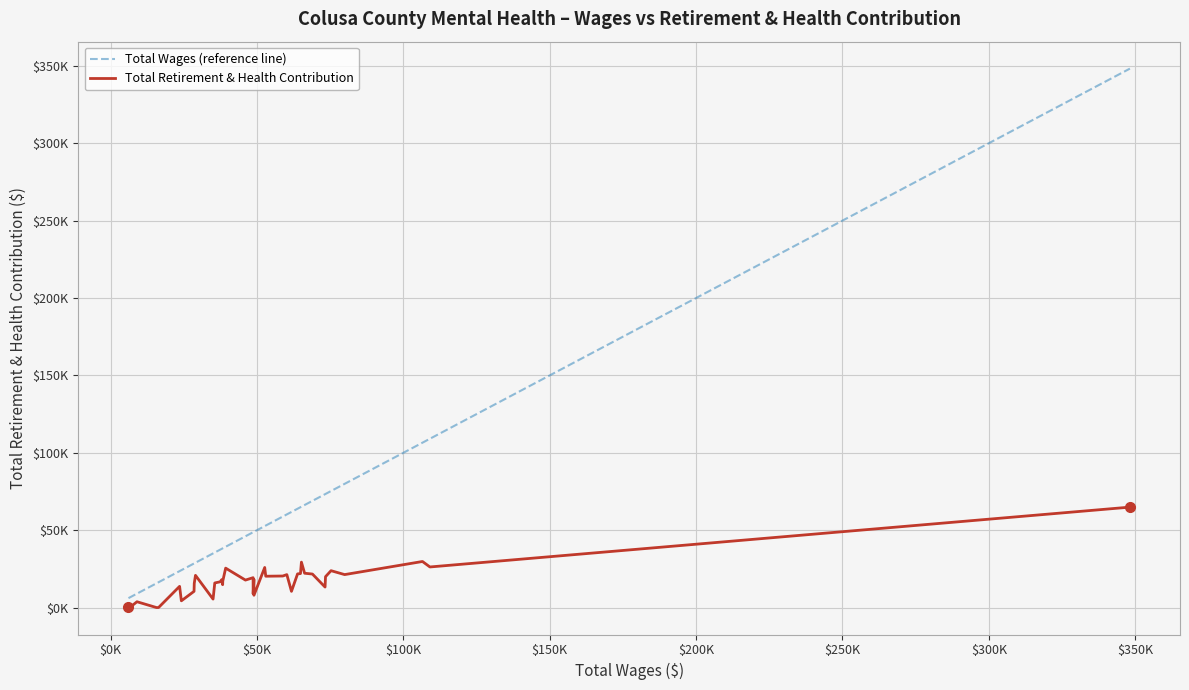

Which category has the lowest value across all series?

$0K